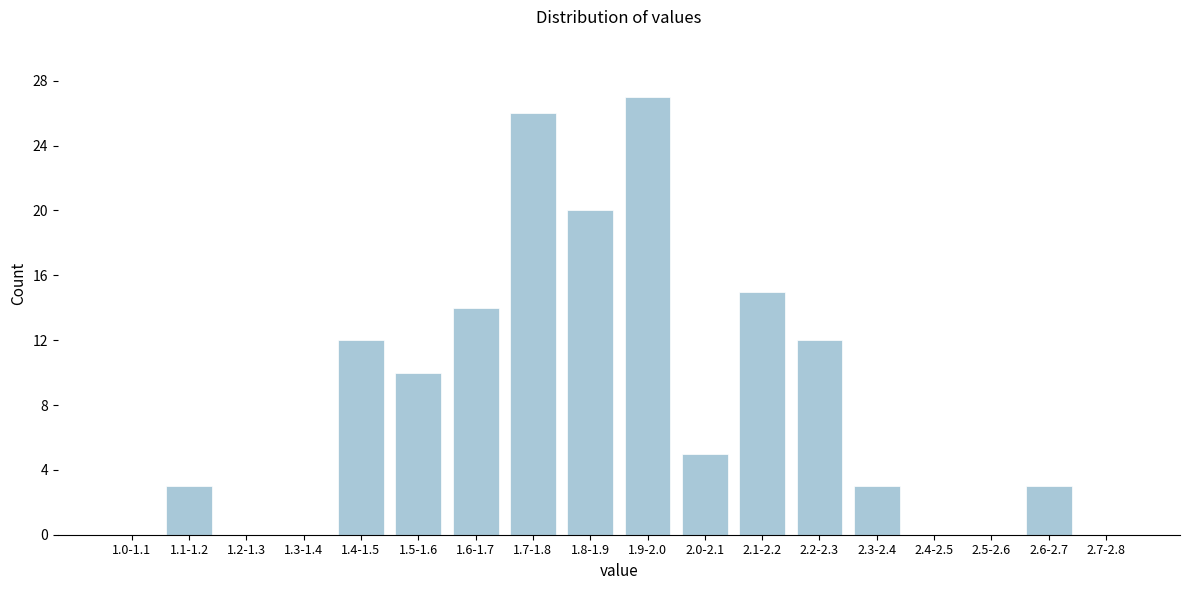

Reading right to left, what are all the values shown in this chart?

2.7-2.8=0	2.6-2.7=3	2.5-2.6=0	2.4-2.5=0	2.3-2.4=3	2.2-2.3=12	2.1-2.2=15	2.0-2.1=5	1.9-2.0=27	1.8-1.9=20	1.7-1.8=26	1.6-1.7=14	1.5-1.6=10	1.4-1.5=12	1.3-1.4=0	1.2-1.3=0	1.1-1.2=3	1.0-1.1=0